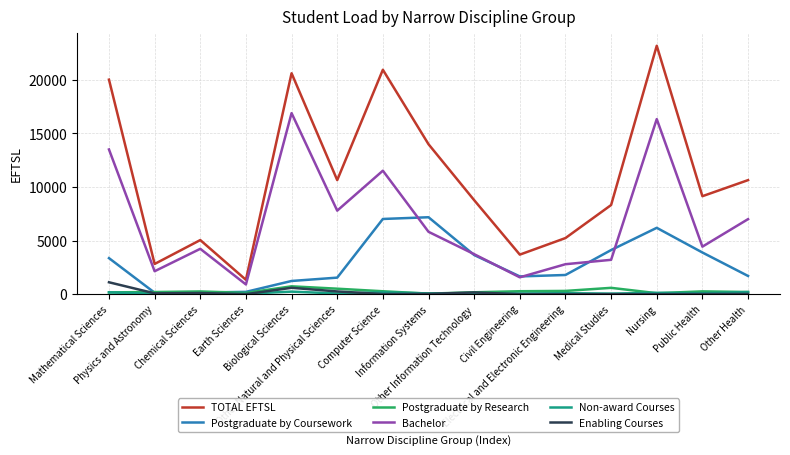

True or false: Postgraduate by Coursework and TOTAL EFTSL intersect in this chart.

False